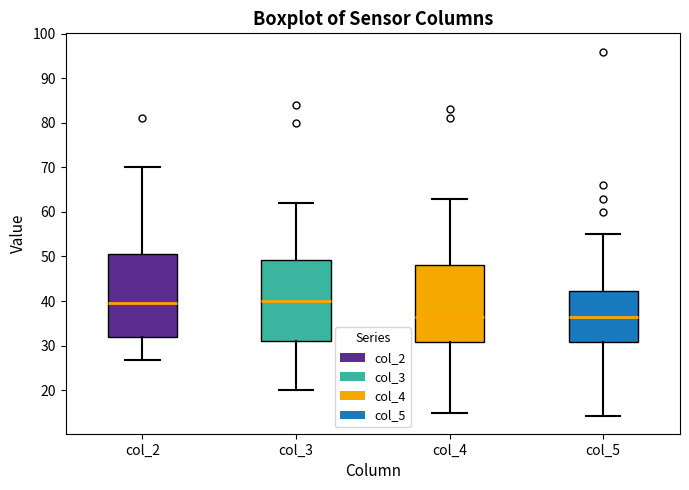

Reading left to right, transcribe this box plot: for each box, give where its median line is, the range the box spans, and where its two whiskers end, as read against the y-axis. The values are not printed on the chart, so give them approximately, as read against the axis.

col_2: median 40, box 32 to 51, whiskers 27 to 70
col_3: median 40, box 31 to 49, whiskers 20 to 62
col_4: median 37, box 31 to 48, whiskers 15 to 63
col_5: median 37, box 31 to 42, whiskers 14 to 55